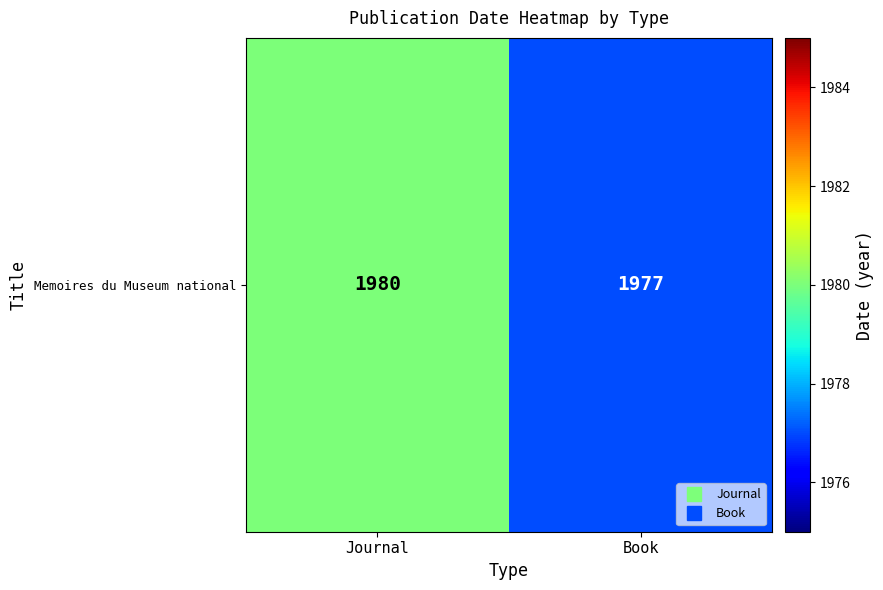

List the labels in order of value, smallest first.

Book, Journal